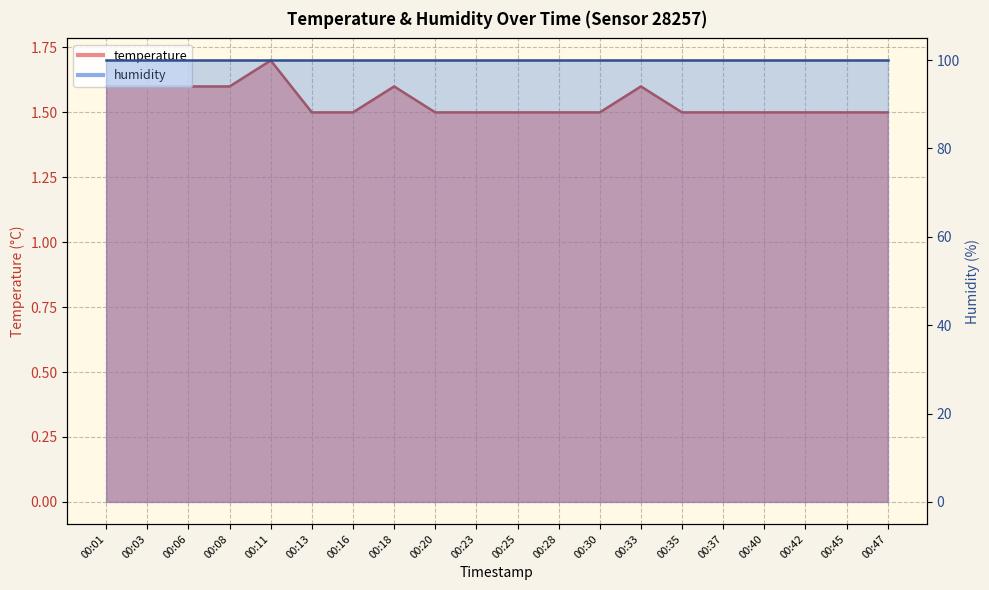

At which category does the chart reach its peak across all series?

00:11